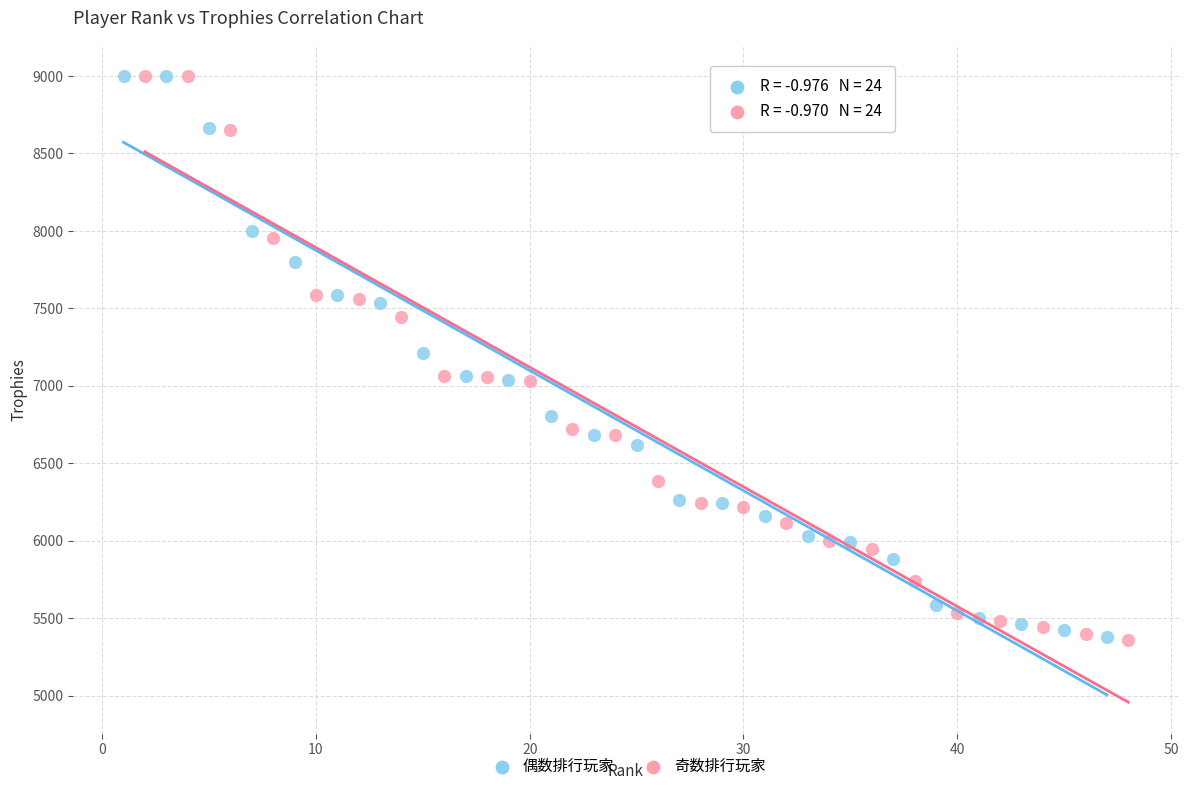

Which series has the largest Y range (max minus min)?

奇数排行玩家